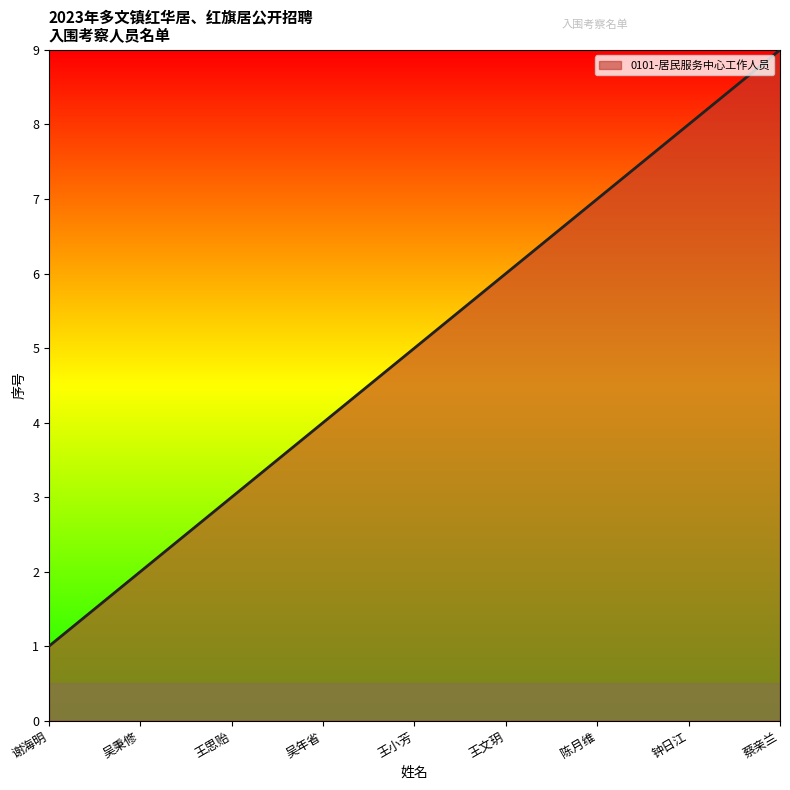

The value at 钟日江 is 14. True or false?

False